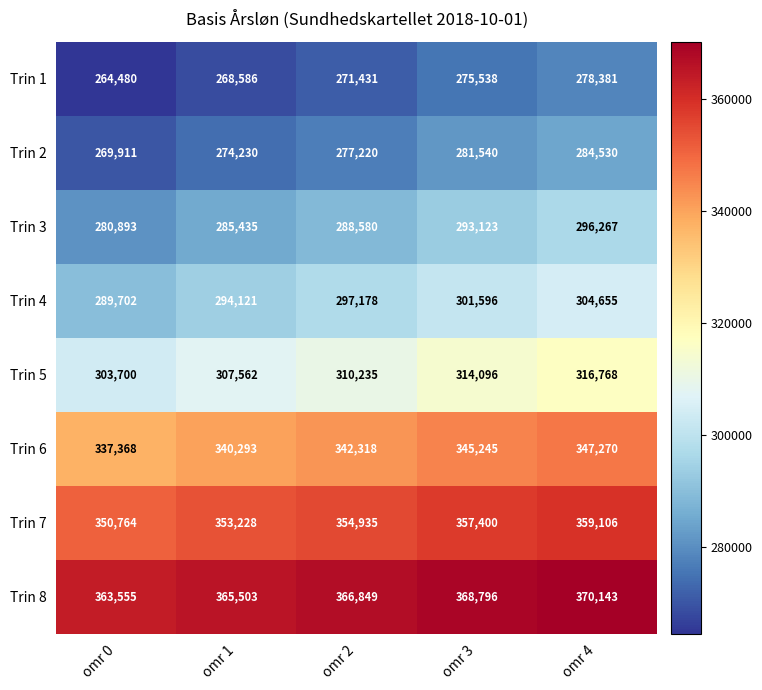

How many Trin 8 values are between 365503 and 368796?

3